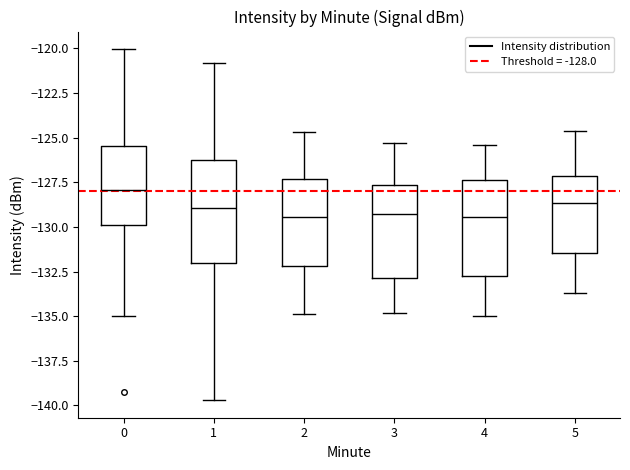

Reading left to right, transcribe this box plot: for each box, give where its median line is, the range the box spans, and where its two whiskers end, as read against the y-axis. The values are not printed on the chart, so give them approximately, as read against the axis.

0: median -128.0, box -130.0 to -125.5, whiskers -135.0 to -120.0
1: median -129.0, box -132.0 to -126.0, whiskers -139.5 to -121.0
2: median -129.5, box -132.0 to -127.5, whiskers -135.0 to -124.5
3: median -129.0, box -133.0 to -127.5, whiskers -135.0 to -125.5
4: median -129.5, box -132.5 to -127.5, whiskers -135.0 to -125.5
5: median -128.5, box -131.5 to -127.0, whiskers -133.5 to -124.5